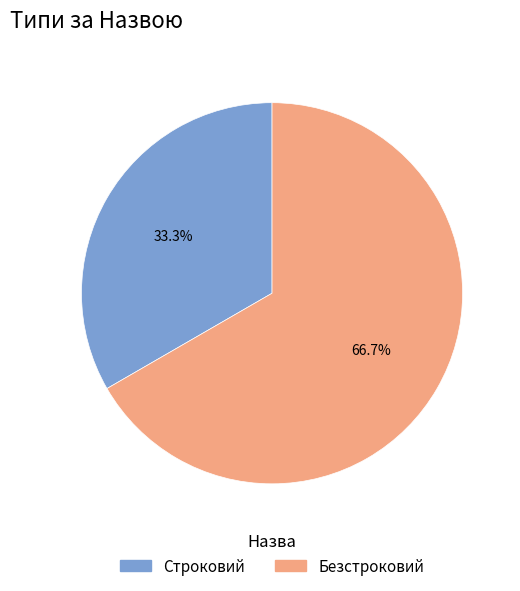

Which category has the smallest portion of the pie?

Строковий